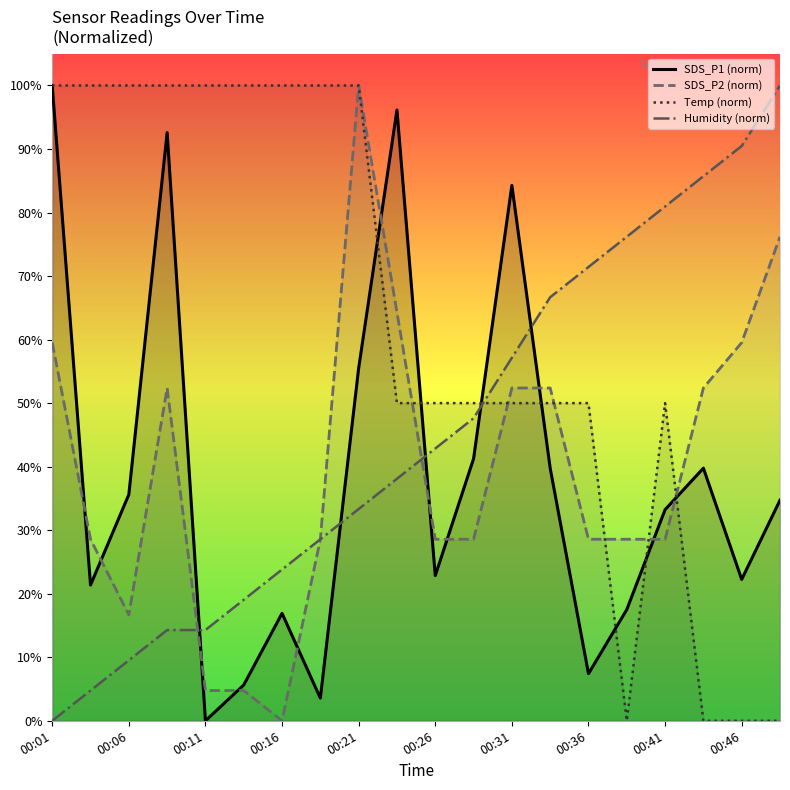

At which label does SDS_P1 (norm) reach its peak?

00:01